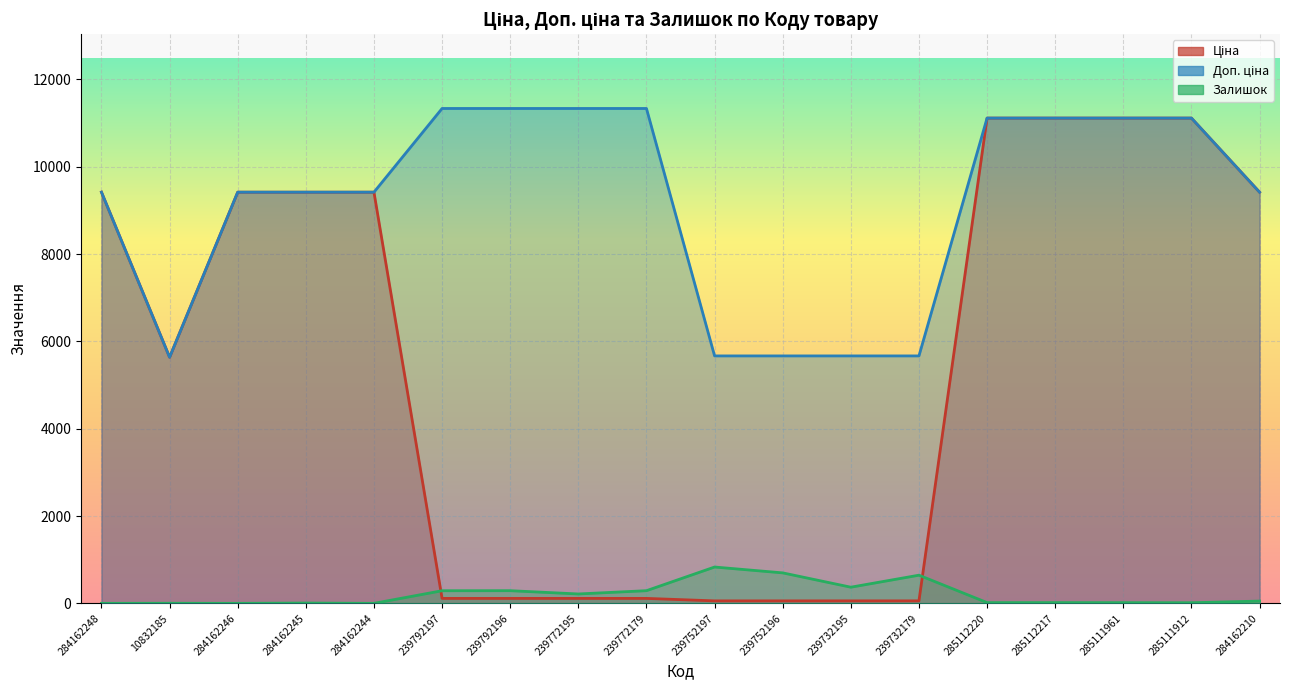

The value of Ціна at 239752196 is 19.9. True or false?

False